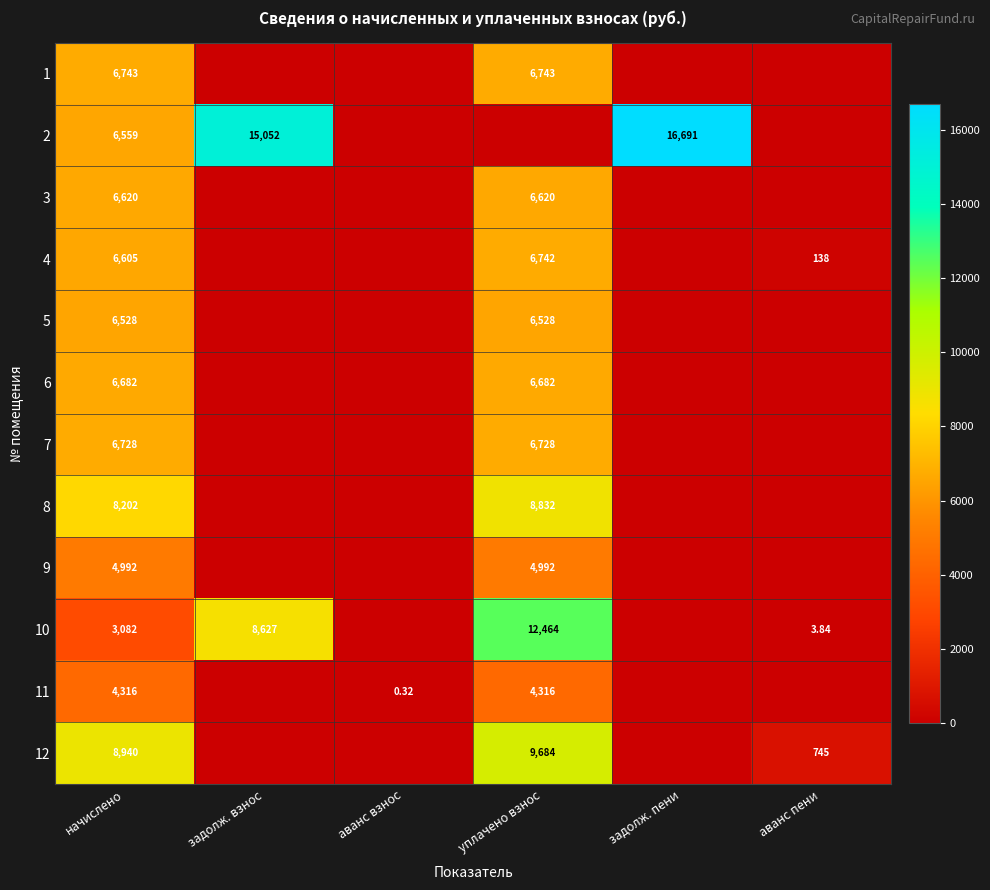

The value of 10 at задолж. взнос is 8626.6. True or false?

True